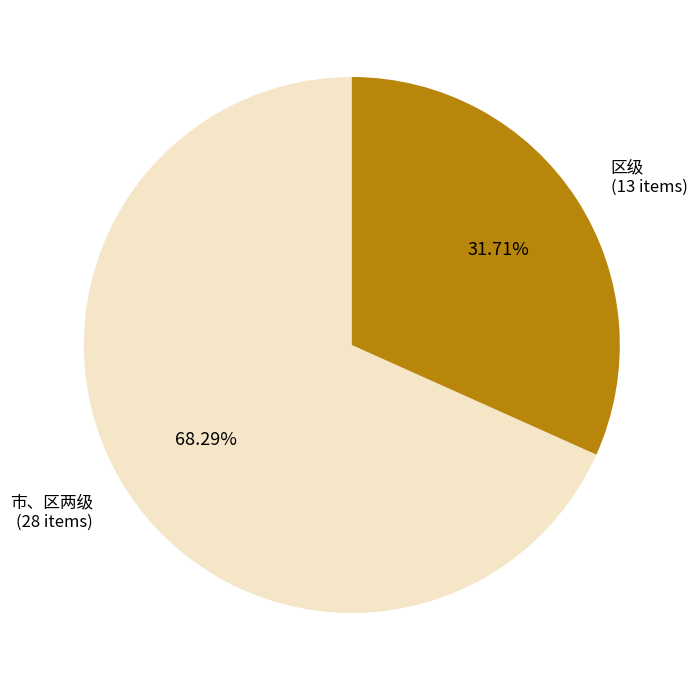

How many segments does this pie chart have?

2